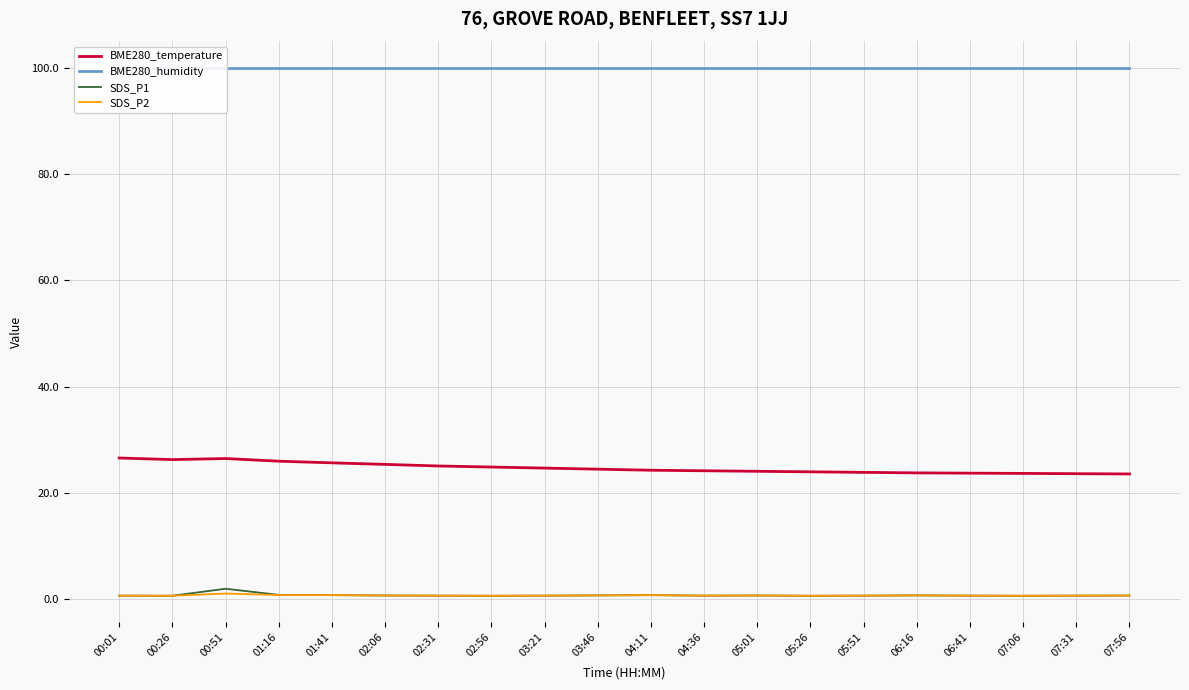

What is the difference between the maximum and second lowest values in the SDS_P1 series?

1.3